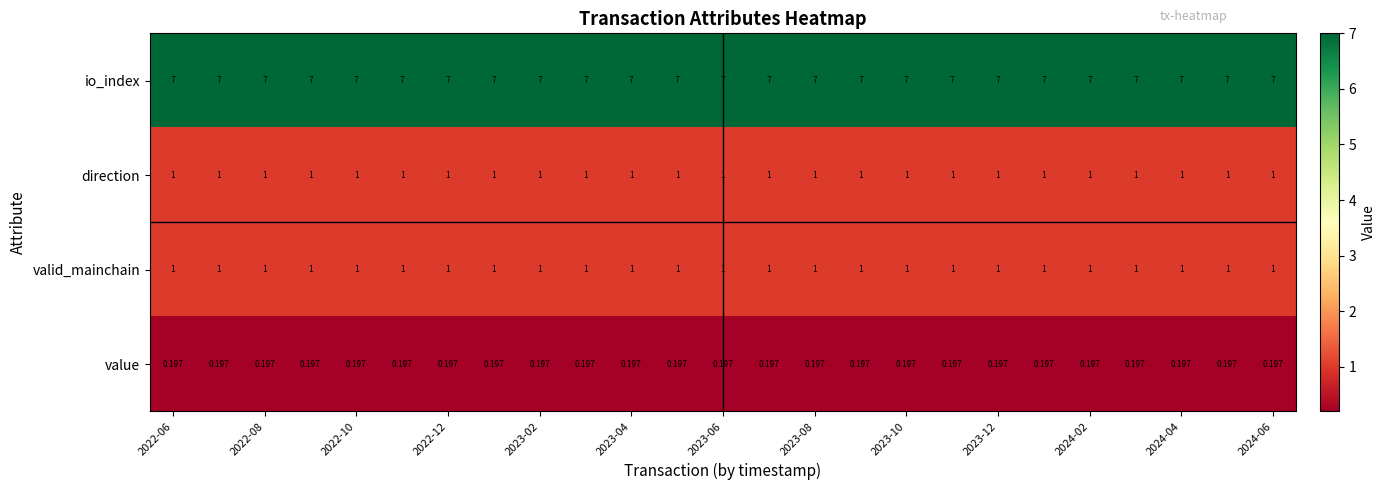

Which series has the largest total across all categories?

io_index